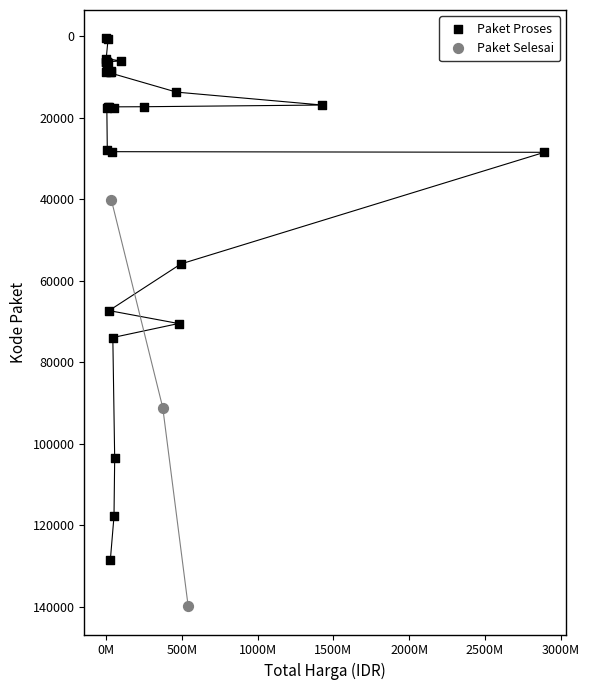

Which series has the largest Y range (max minus min)?

Paket Proses